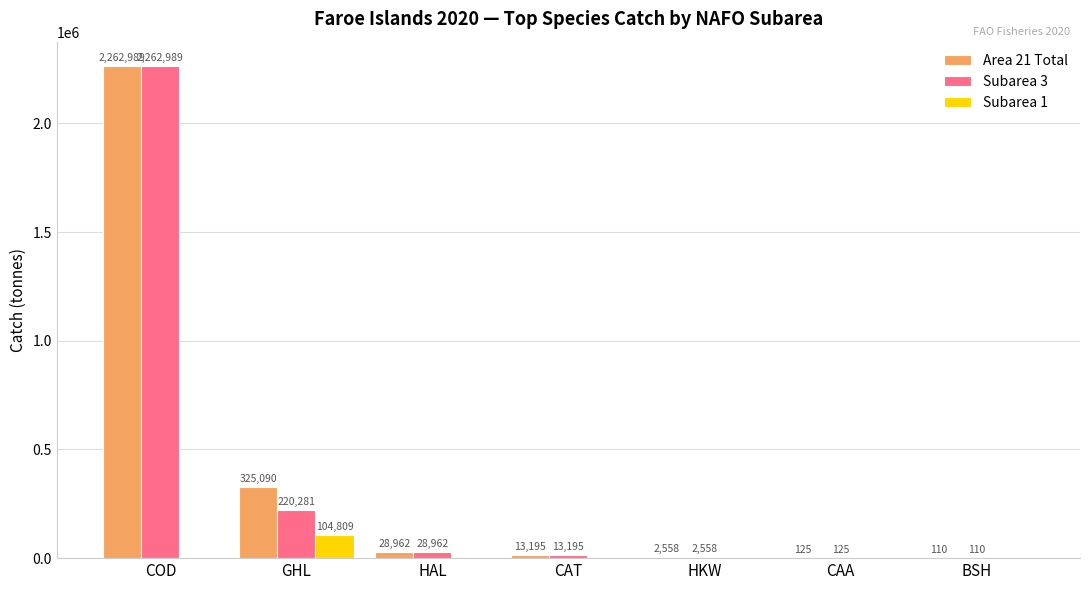

Reading left to right, extract all data points from this chart.

Area 21 Total: COD=2262989	GHL=325090	HAL=28962	CAT=13195	HKW=2558	CAA=125	BSH=110
Subarea 3: COD=2262989	GHL=220281	HAL=28962	CAT=13195	HKW=2558	CAA=125	BSH=110
Subarea 1: COD=0	GHL=104809	HAL=0	CAT=0	HKW=0	CAA=0	BSH=0